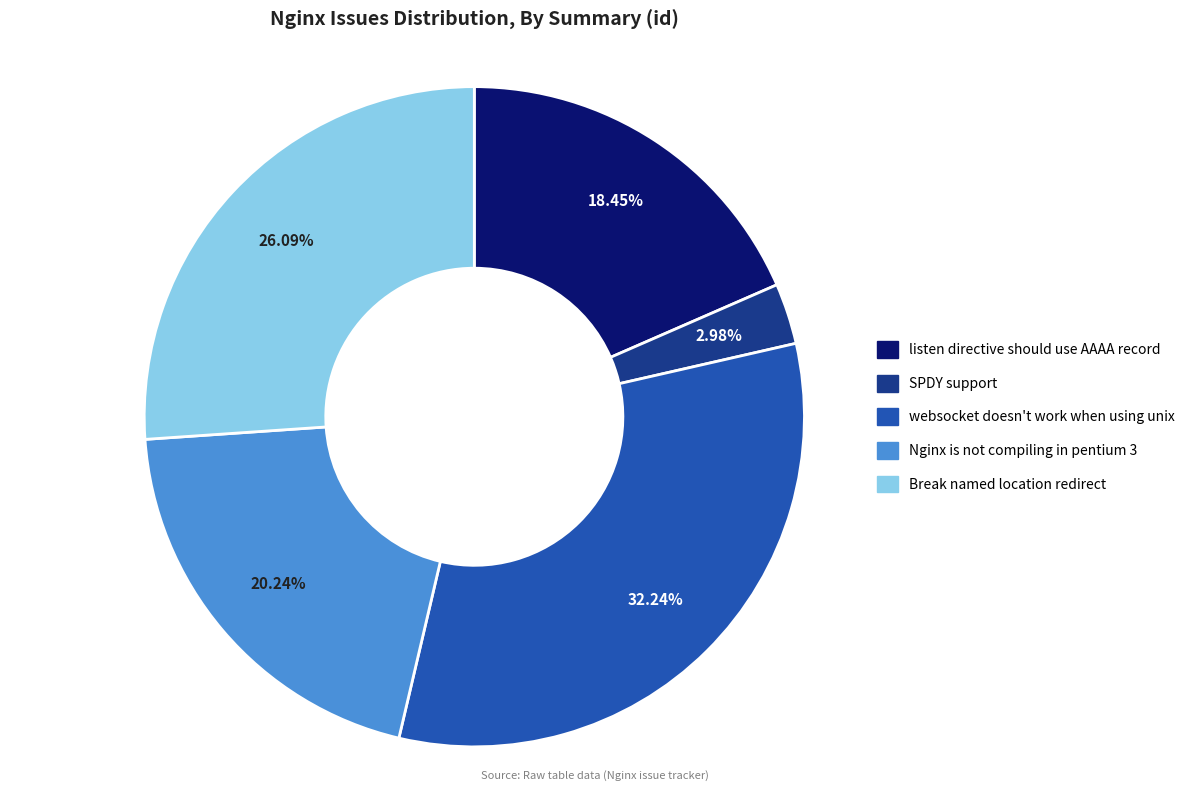

Which has a higher value, Nginx is not compiling in pentium 3 or Break named location redirect?

Break named location redirect